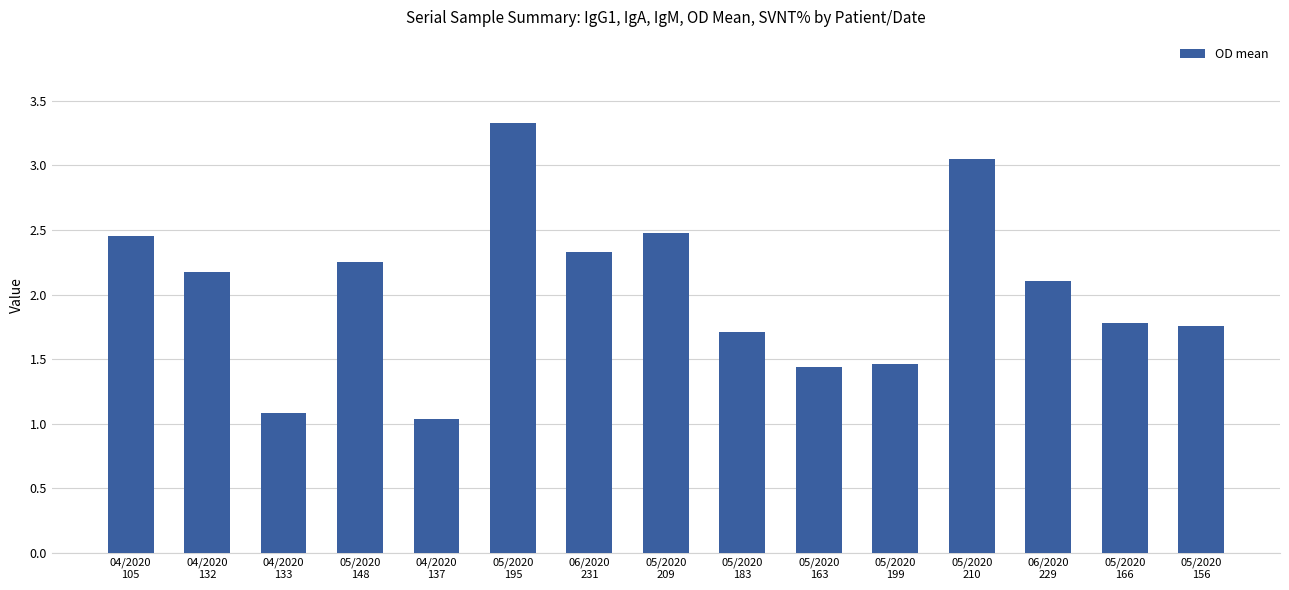

What is the smallest value displayed?

1.0